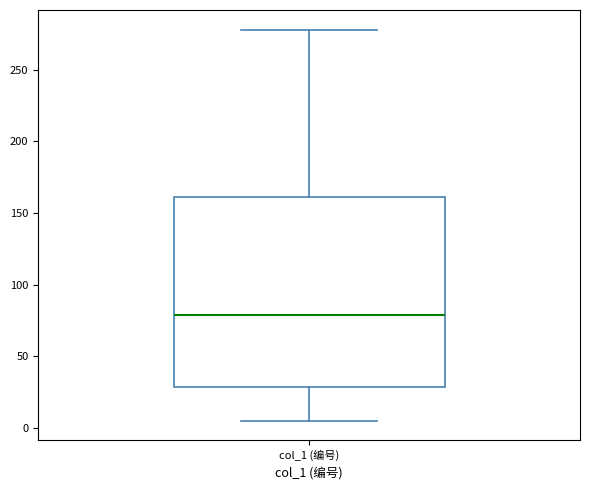

Read this box plot against the y-axis: the position of the median line, the range covered by the box, and the ends of both whiskers. The values are not printed on the chart, so give them approximately, as read against the axis.

median 80, box 30 to 160, whiskers 5 to 280